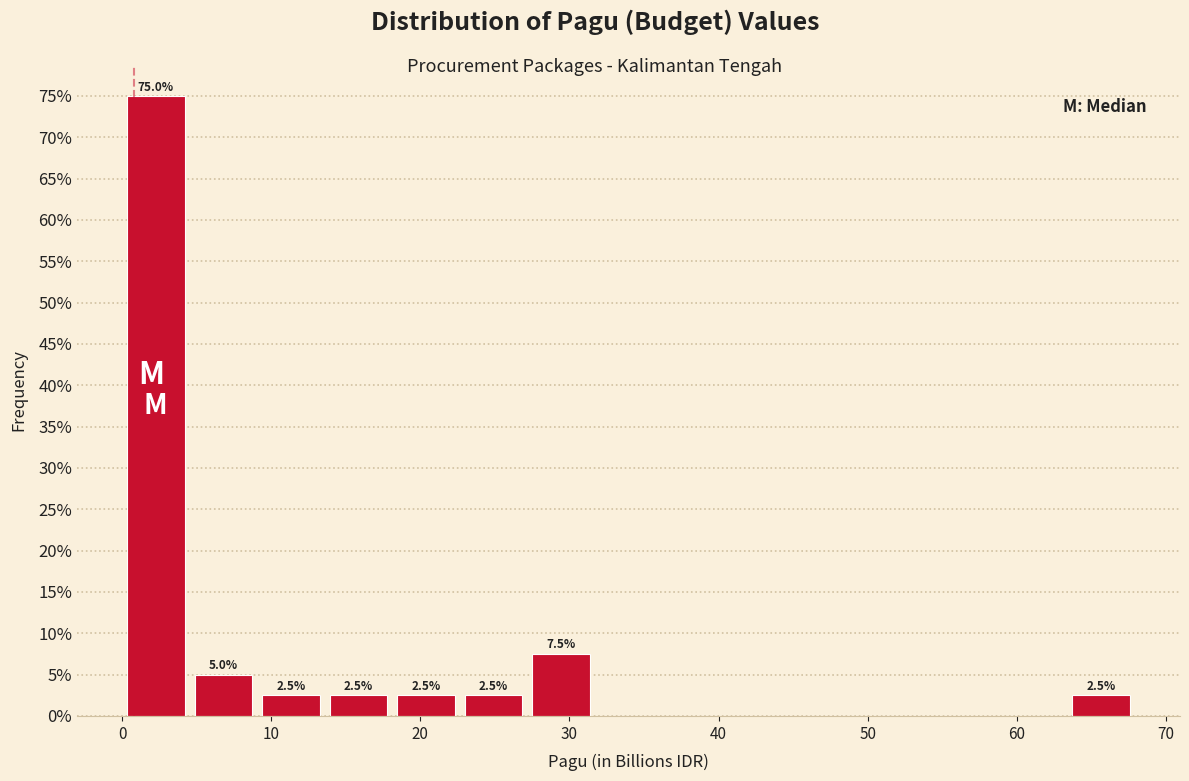

Over which range of the x-axis is the bar tallest?

0 to 5